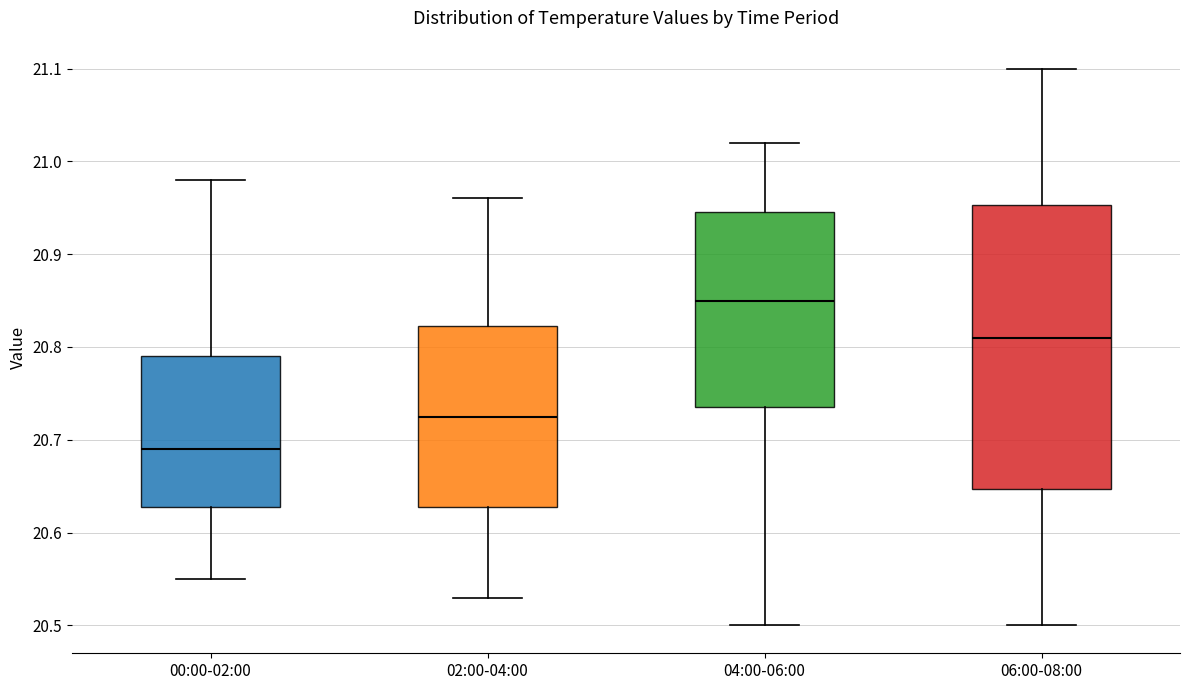

Reading left to right, read every box against the y-axis: the position of its median line, the range the box covers, and the ends of its whiskers. The values are not printed on the chart, so give them approximately, as read against the axis.

00:00-02:00: median 20.69, box 20.63 to 20.79, whiskers 20.55 to 20.98
02:00-04:00: median 20.73, box 20.63 to 20.82, whiskers 20.53 to 20.96
04:00-06:00: median 20.85, box 20.74 to 20.95, whiskers 20.50 to 21.02
06:00-08:00: median 20.81, box 20.65 to 20.95, whiskers 20.50 to 21.10